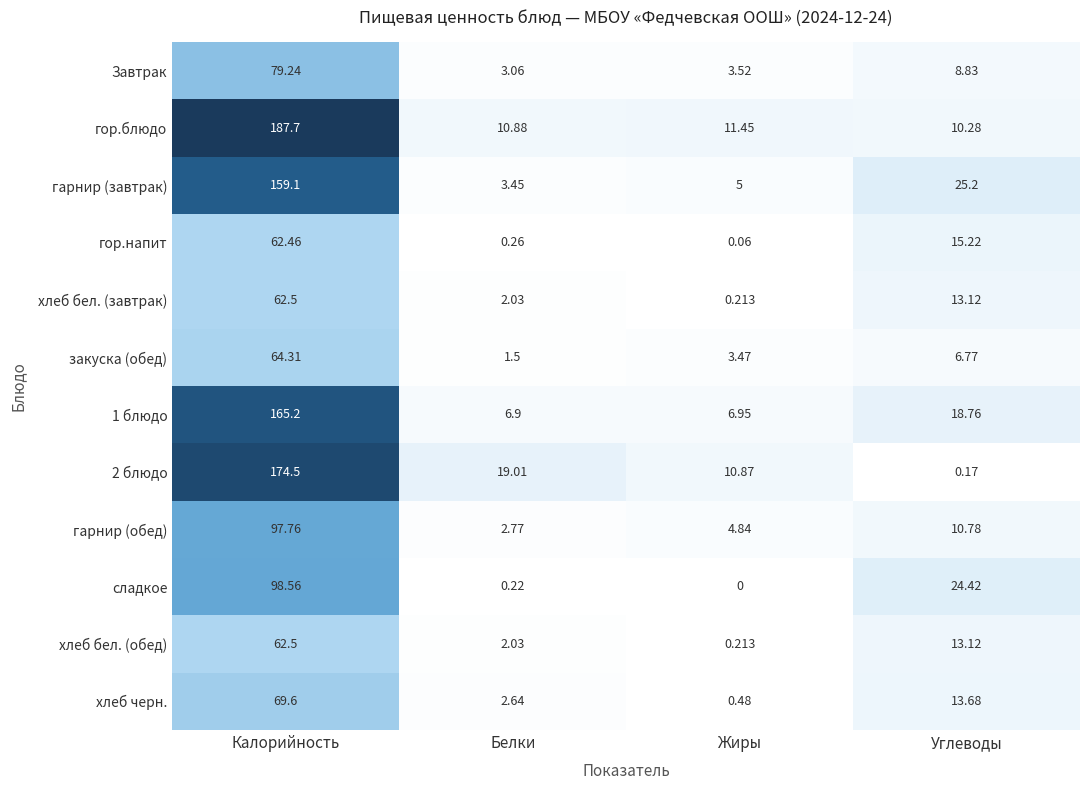

Which series has the widest spread of values?

гор.блюдо